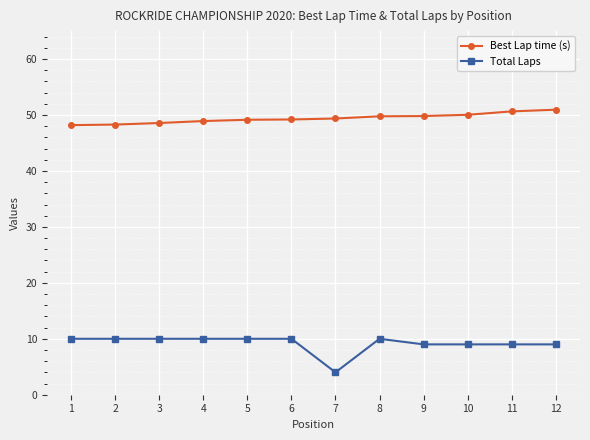

What is the value of the Best Lap time (s) point at the 6th from the left?

49.2